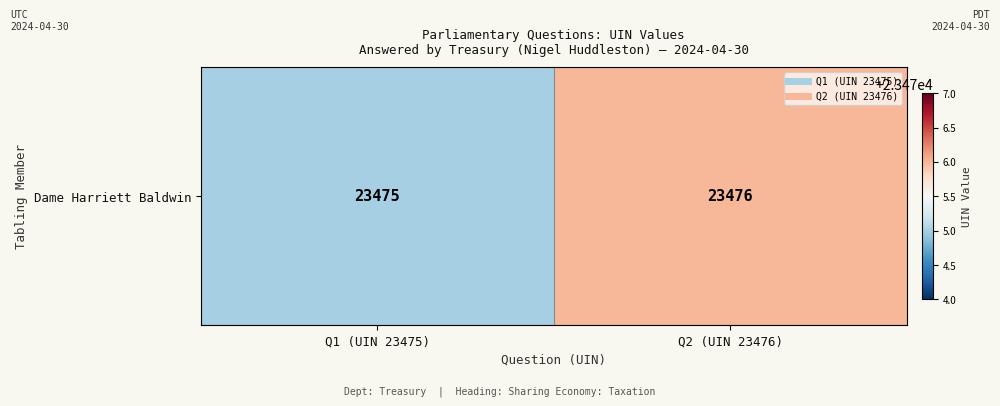

Read the value at Q2 (UIN 23476).

23476